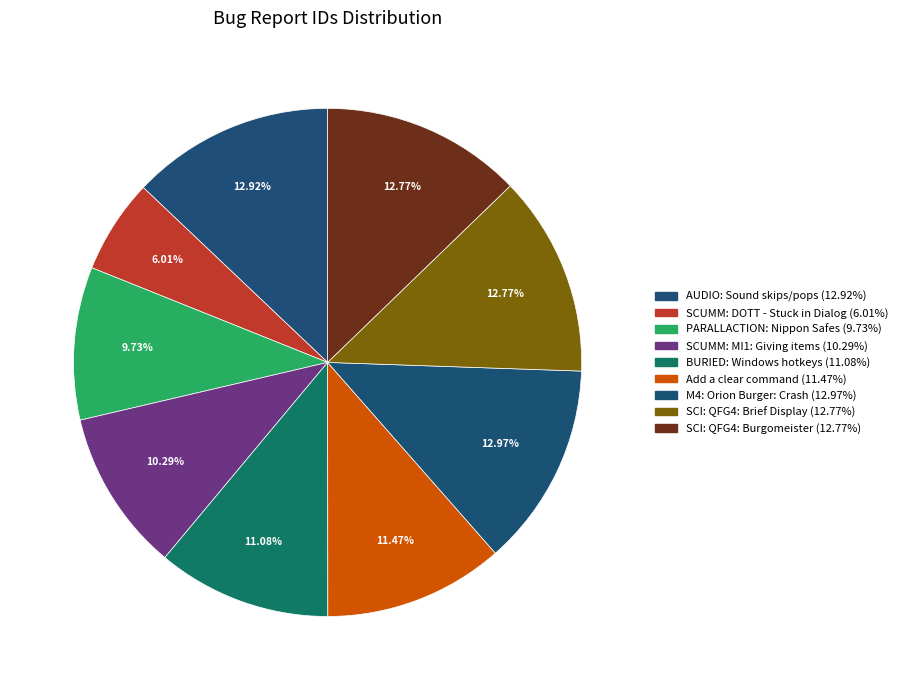

What is the total percentage of SCUMM: MI1: Giving items and SCI: QFG4: Brief Display?

23.1%